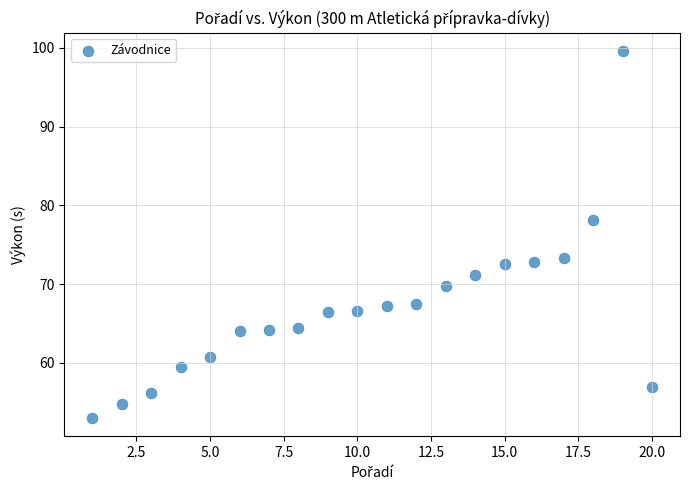

What is the range of Y values (max minus min)?

46.6